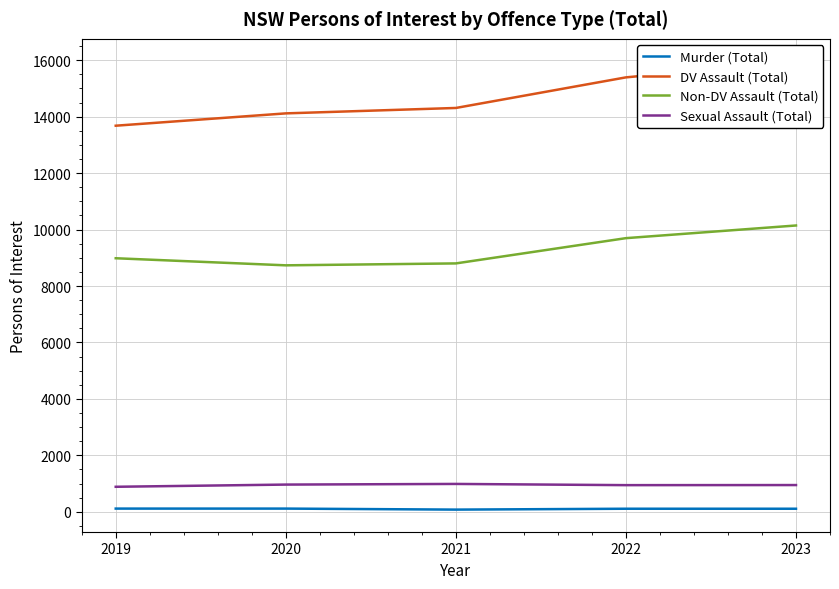

Is it true that Murder (Total) equals 125 at 2021?

False